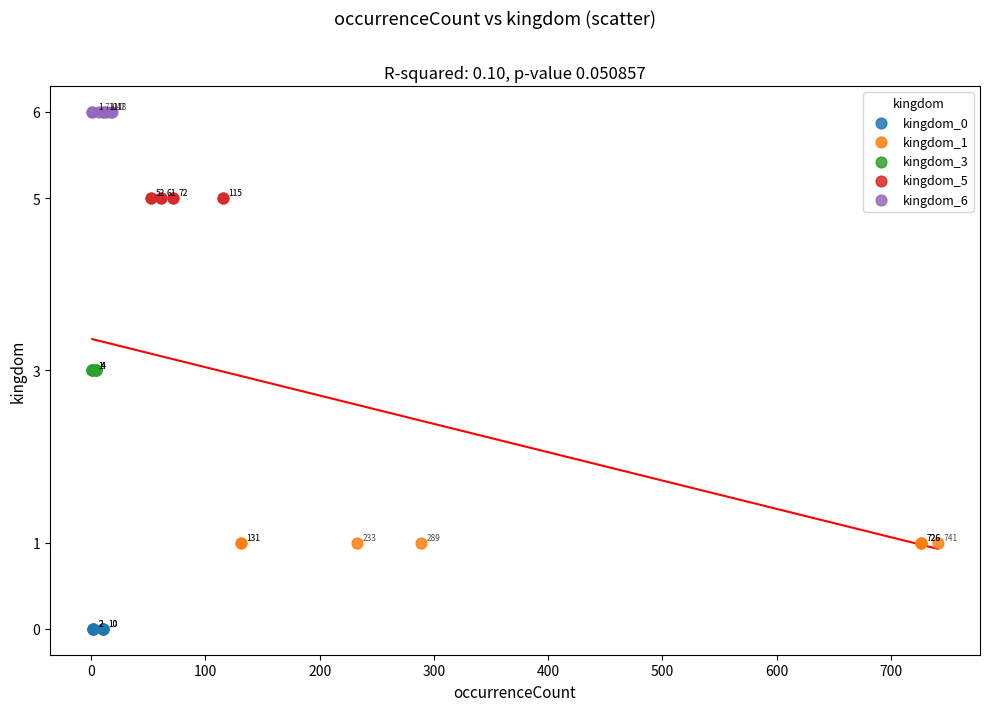

What are all the series names shown in the legend?

kingdom_0, kingdom_1, kingdom_3, kingdom_5, kingdom_6